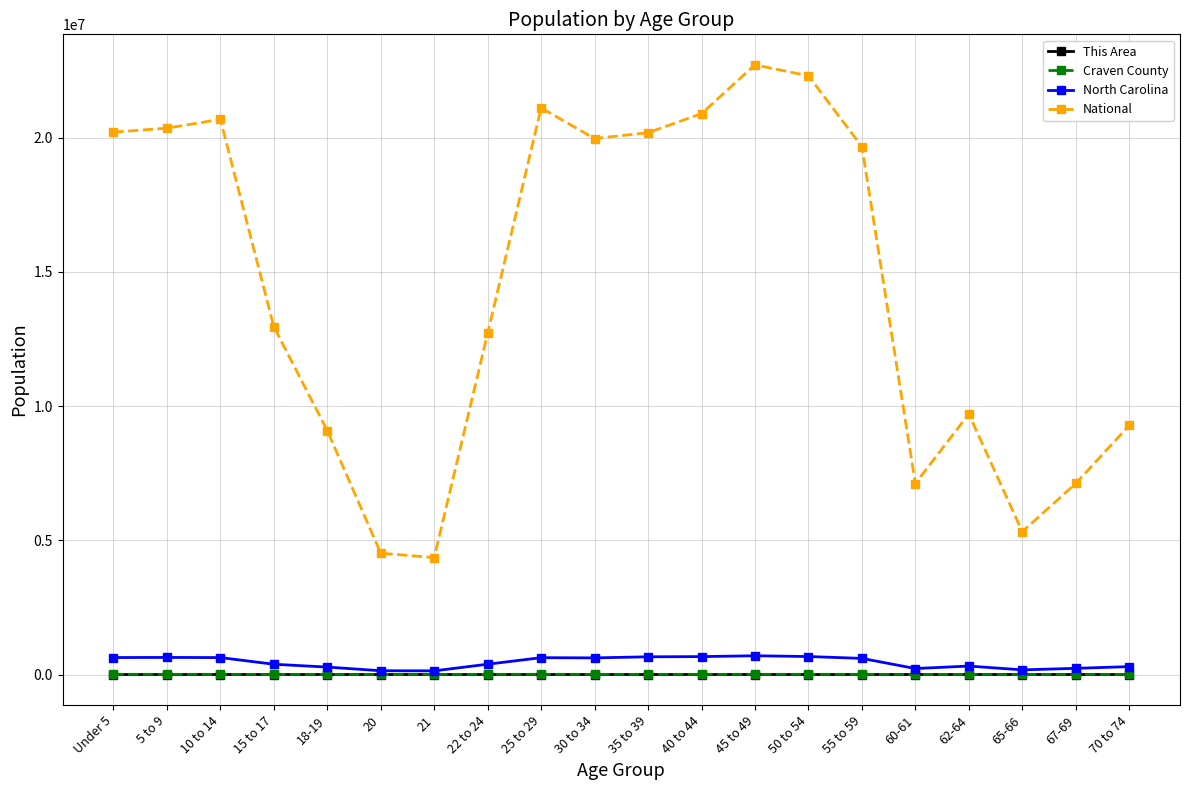

At how many categories does at least one series exceed 4914343?

18